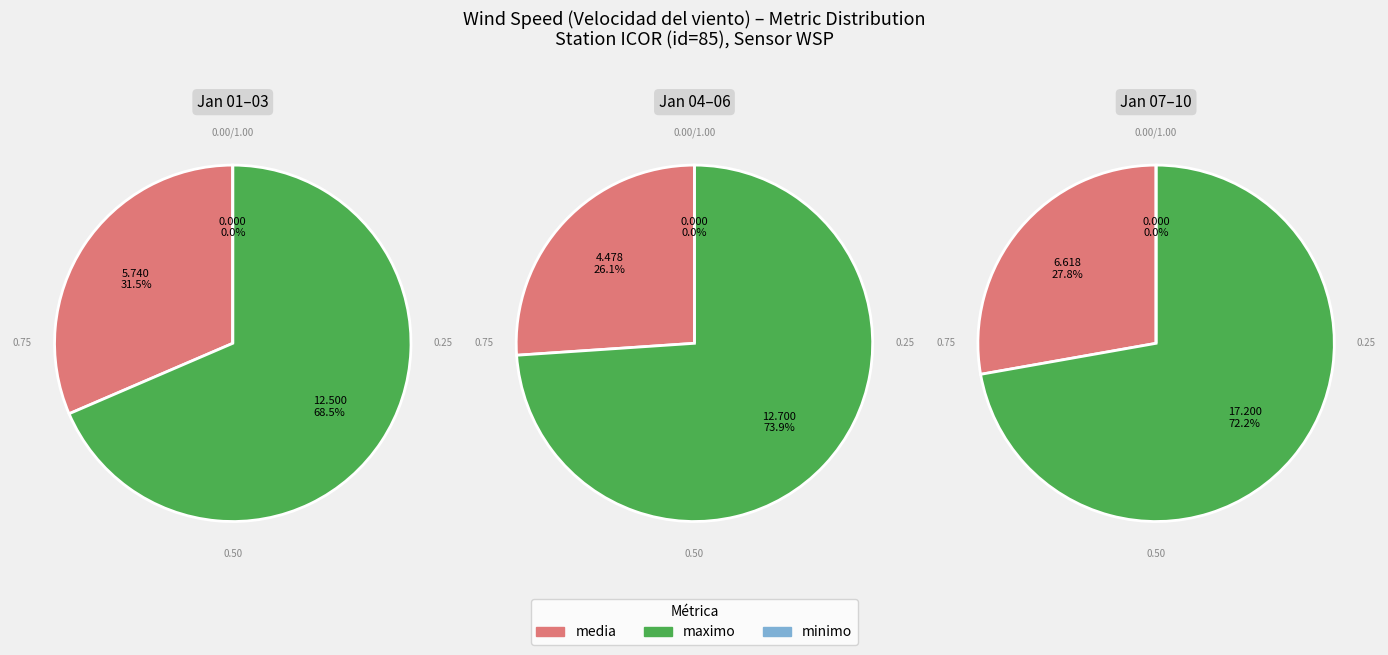

Combined, do minimo and total account for over 50%?

Yes